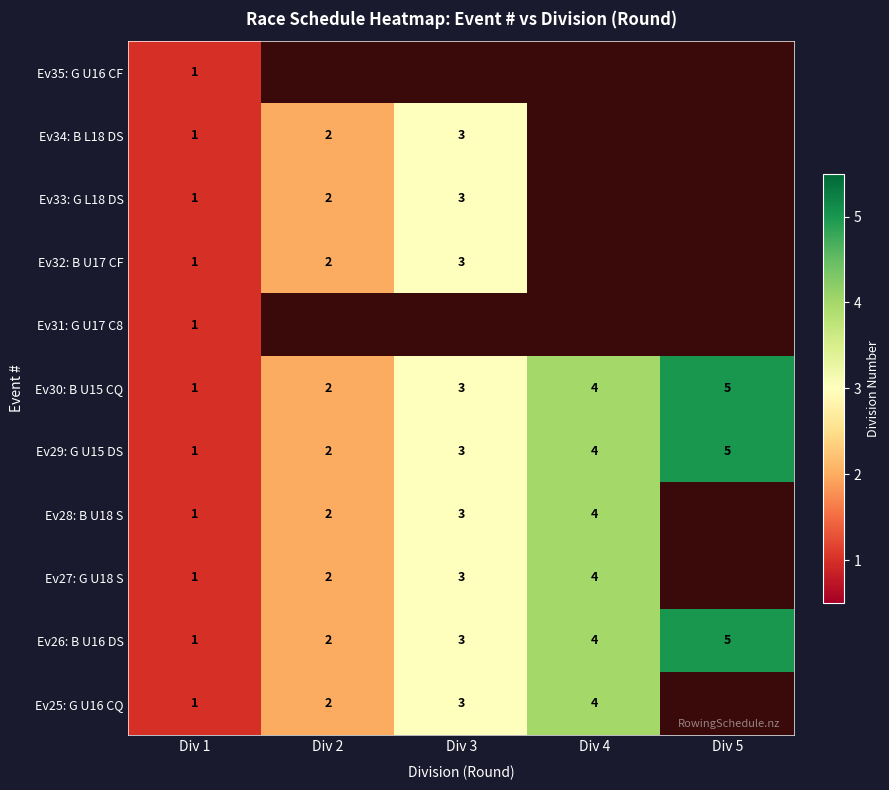

At how many categories does at least one series exceed 4?

1